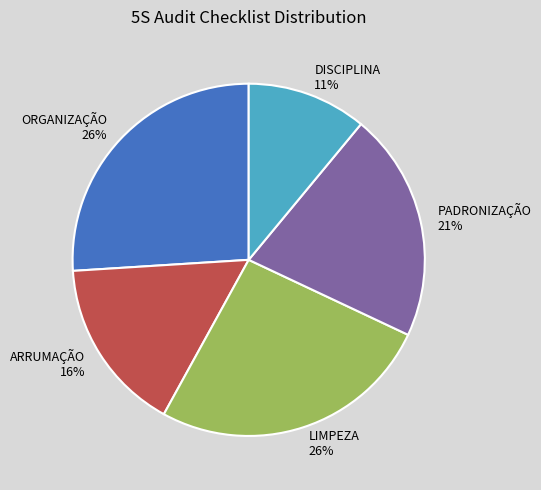

Is the sum of DISCIPLINA and ARRUMAÇÃO greater than half?

No